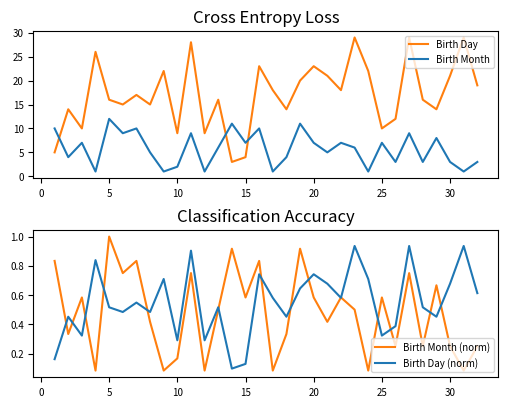

What is the difference between the maximum and minimum values in the Birth Month (norm) series?

0.9